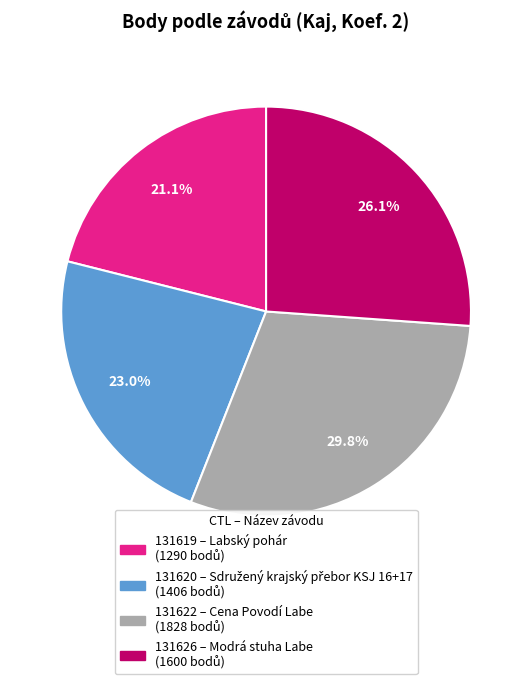

To the nearest percent, what is the difference between the largest and smallest slice percentages?

9%